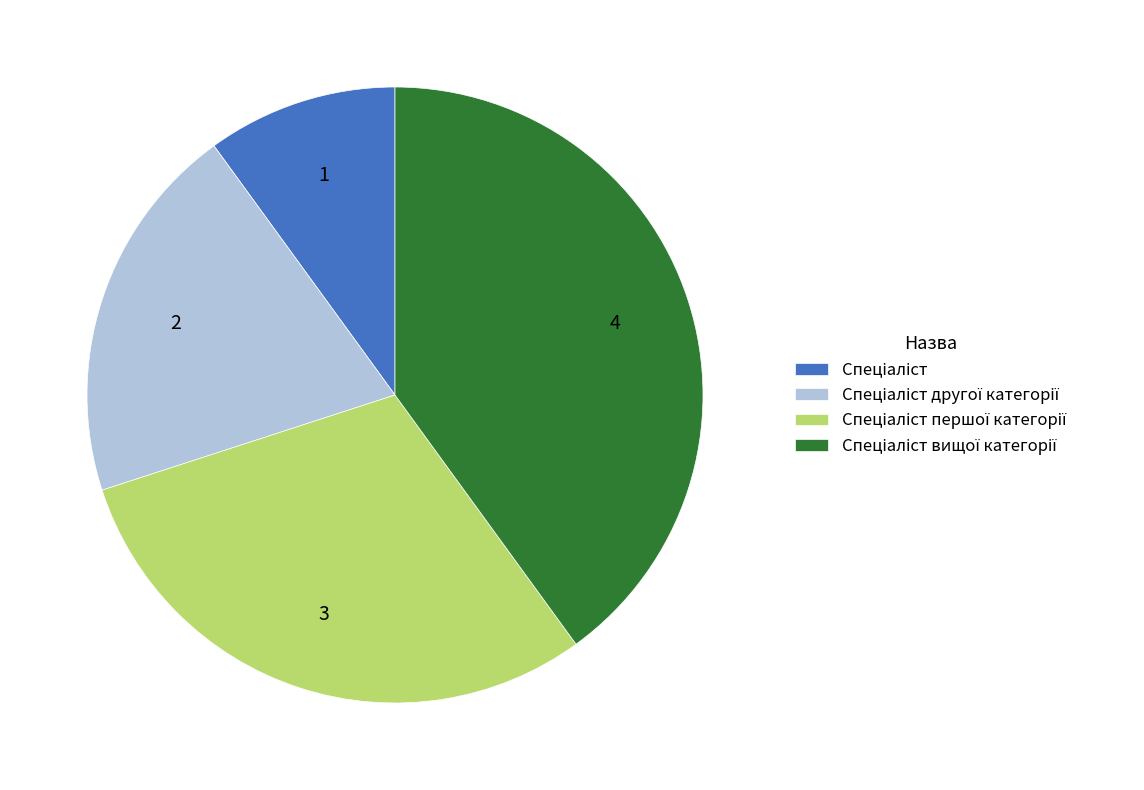

Is there a majority slice in this chart?

No